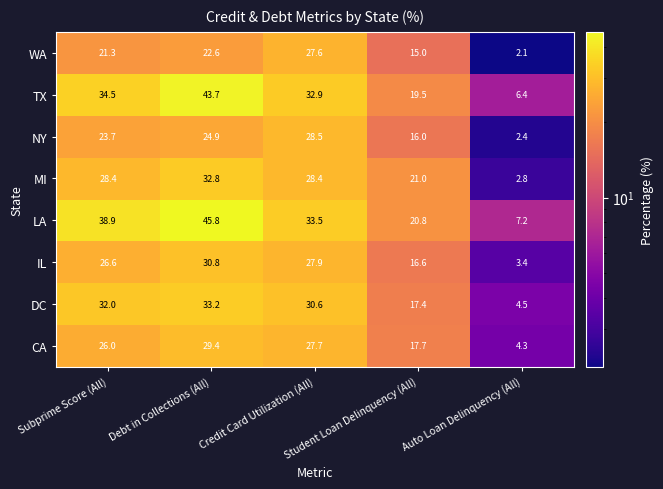

At which label does NY reach its minimum?

Auto Loan Delinquency (All)